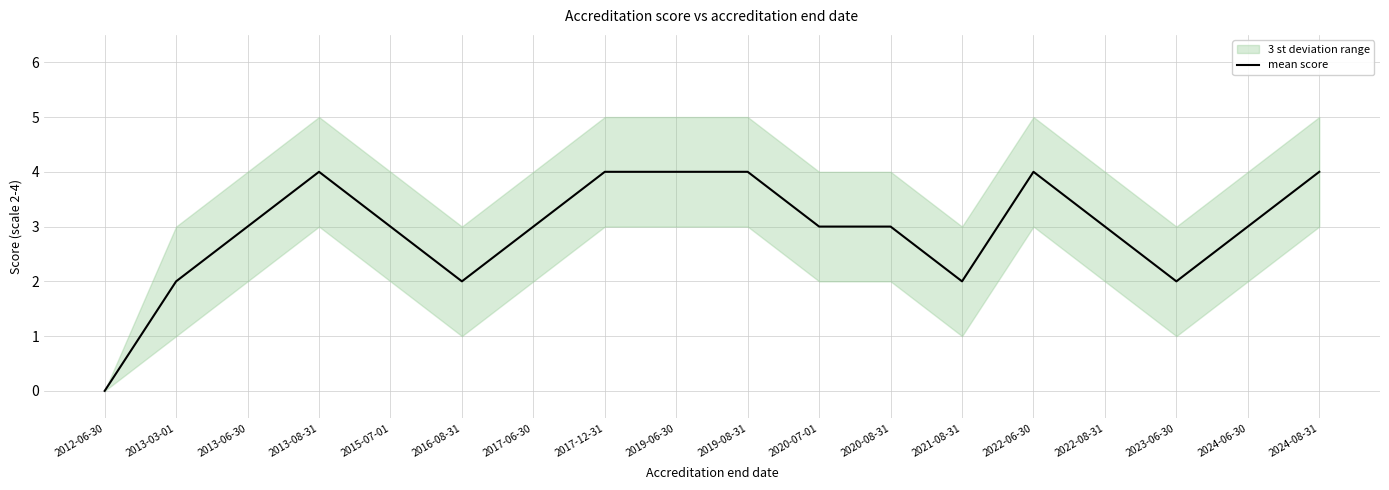

What position from the left is 2020-08-31?

12